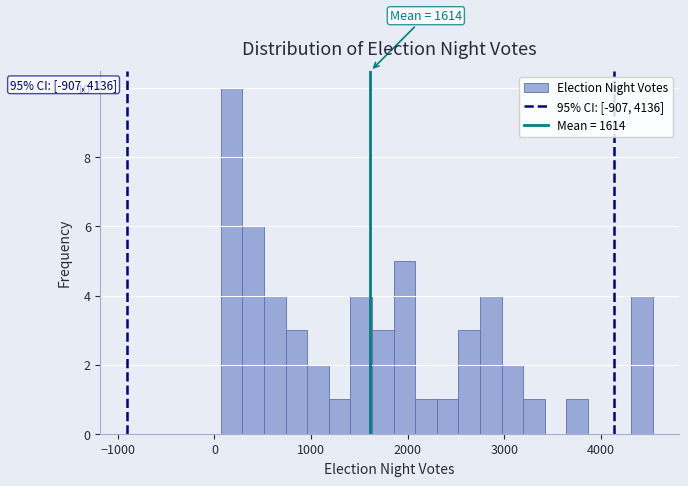

Around what value on the x-axis is the tallest bar? Give the approximate position of its centre, as read against the axis.

200